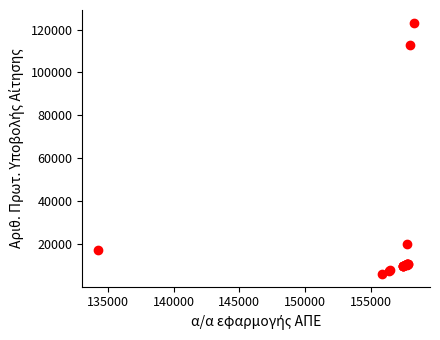

What Y value in the scatter plot is closest to 64610?

19820